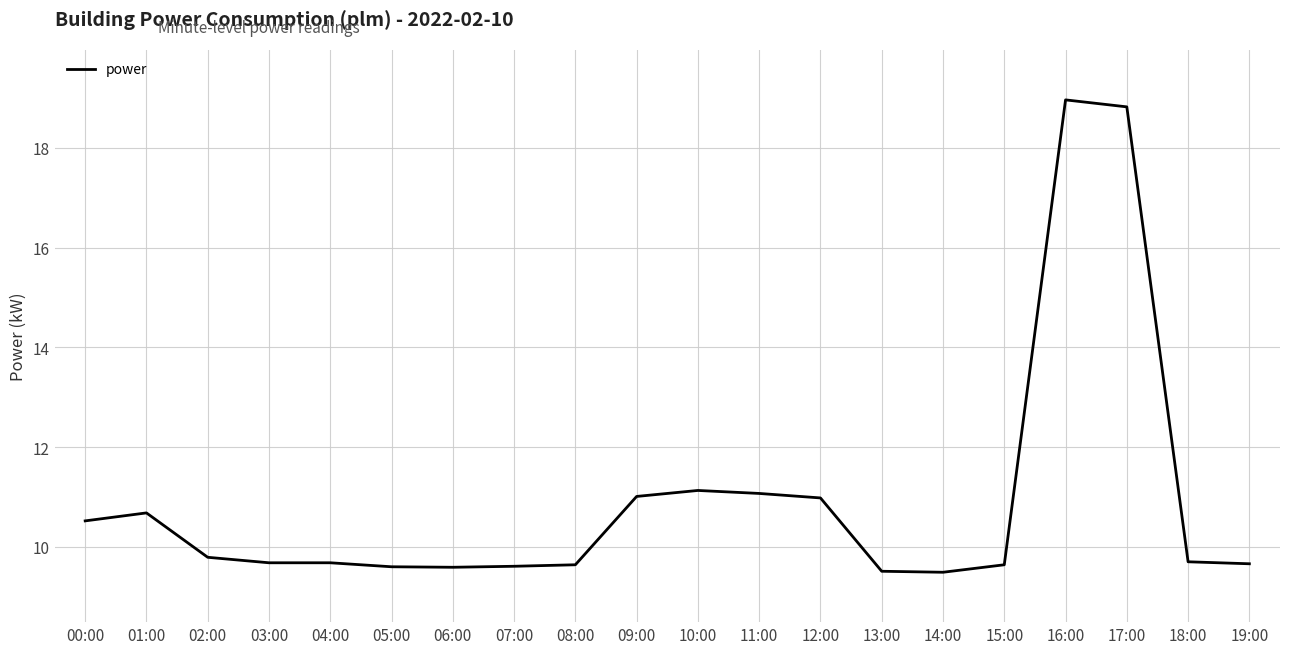

What is the maximum value shown in the chart?

19.0